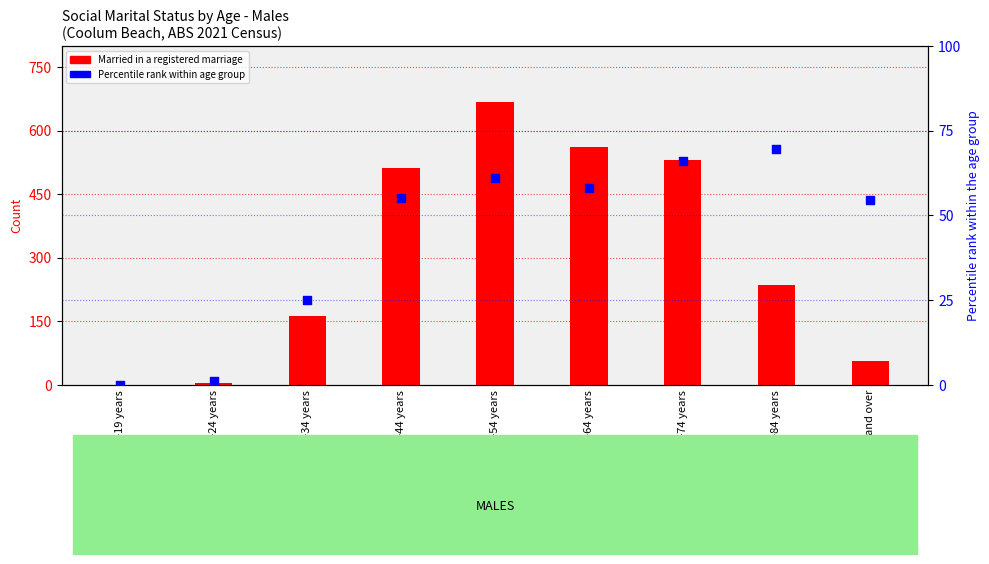

Is the value of Married in a registered marriage at 35-44 years greater than the value of Percentile rank within age group at 35-44 years?

Yes